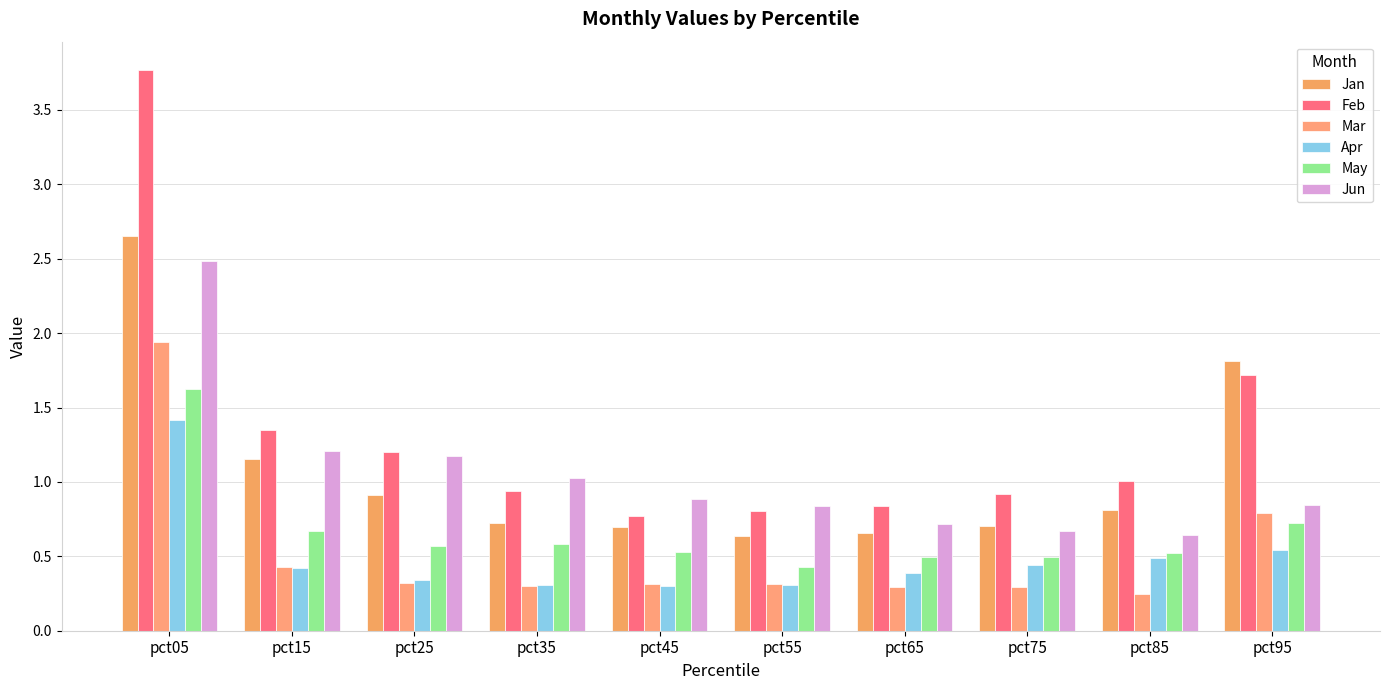

Does the chart contain any negative values?

No